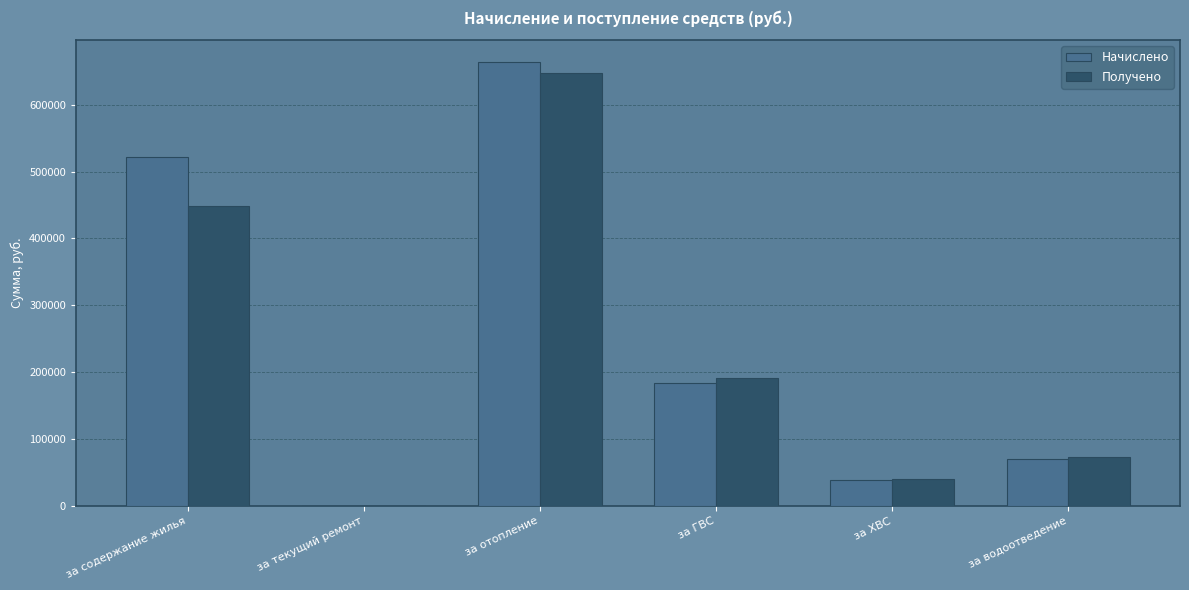

Count the number of categories in the chart.

6